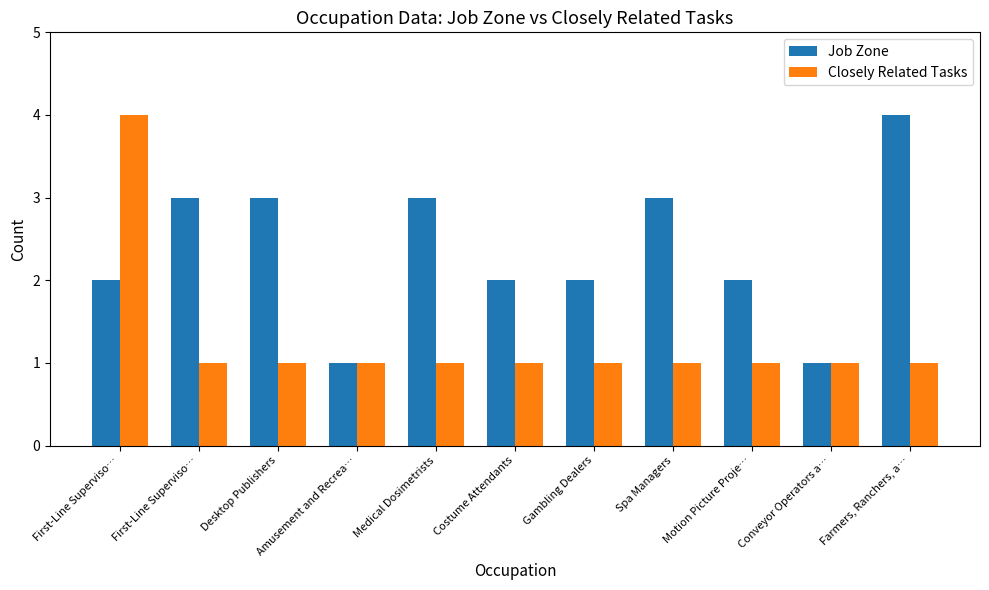

What is the approximate value of Job Zone at Conveyor Operators a…?

1